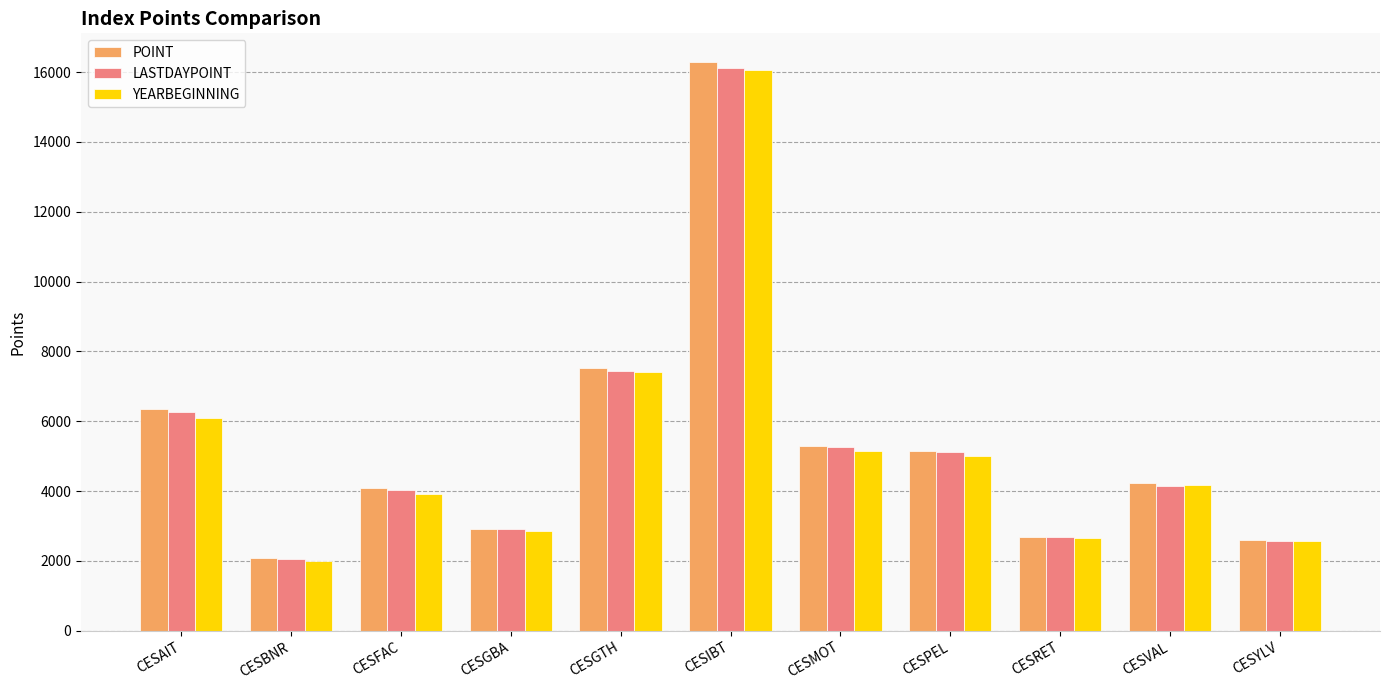

Is the value of YEARBEGINNING at CESAIT greater than the value of POINT at CESFAC?

Yes